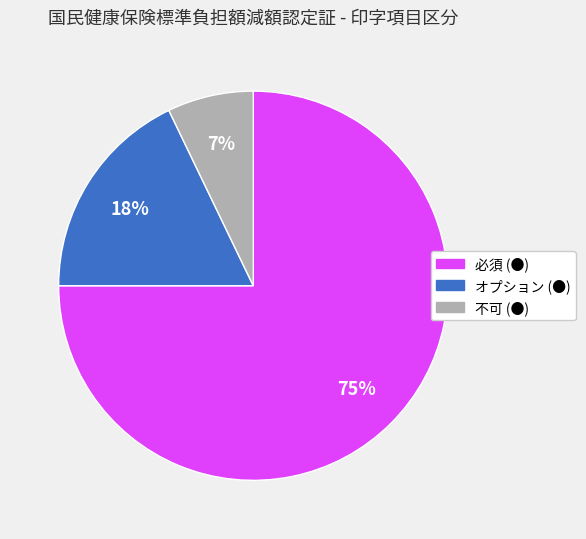

The 必須 (●) slice represents 86% of the pie. True or false?

False